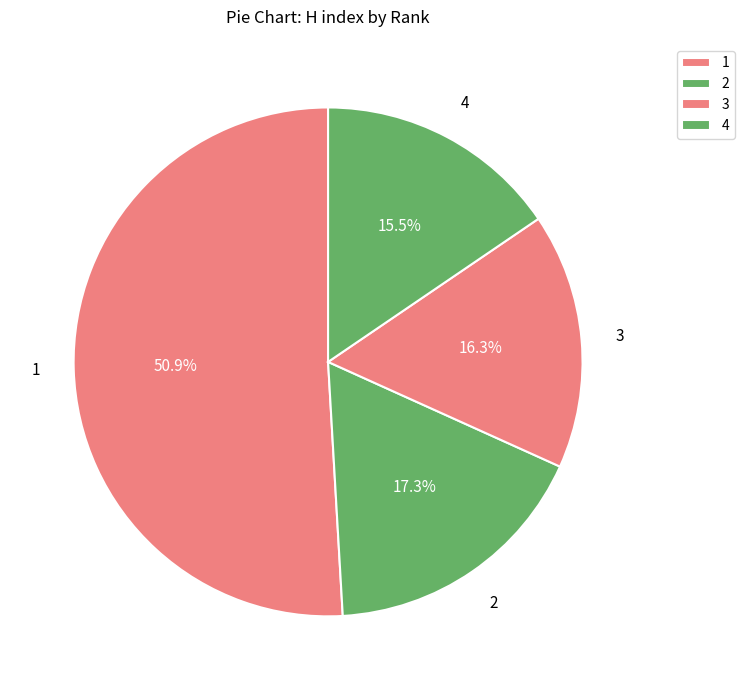

What percentage is the 3 slice, to the nearest percent?

16%